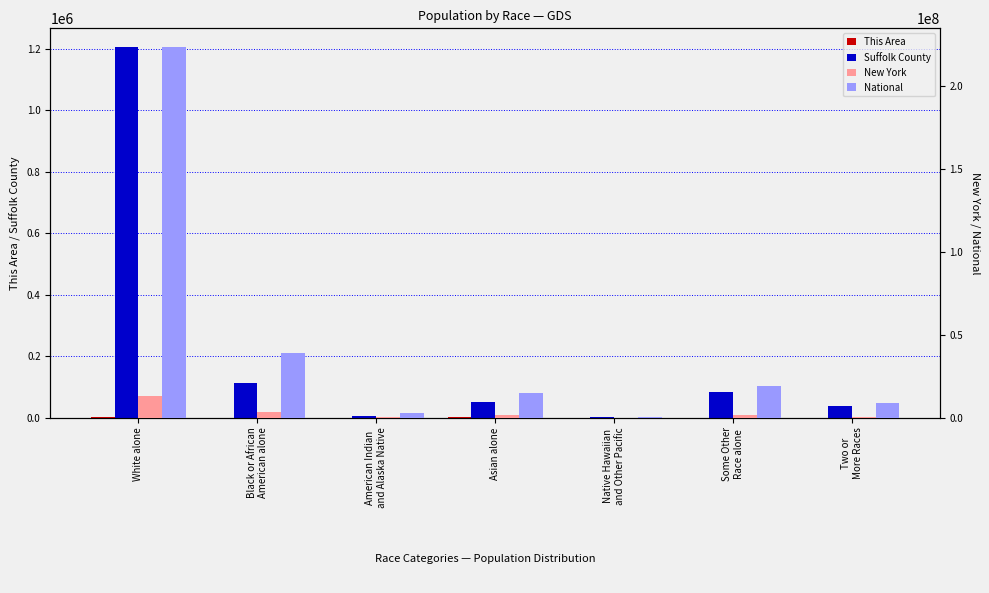

Rank the categories by National value from lowest to highest.

Native Hawaiian
and Other Pacific, American Indian
and Alaska Native, Two or
More Races, Asian alone, Some Other
Race alone, Black or African
American alone, White alone